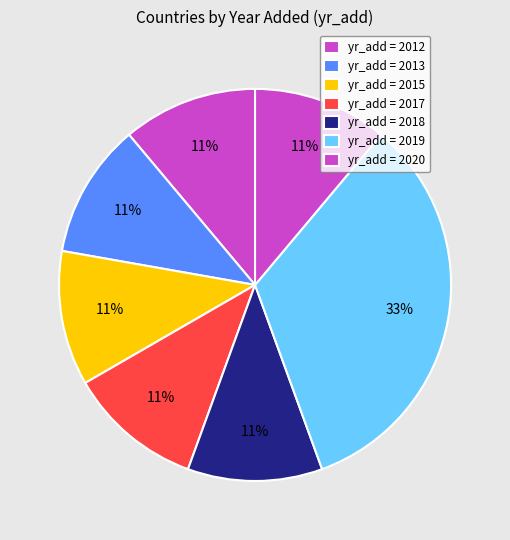

How many segments does this pie chart have?

7